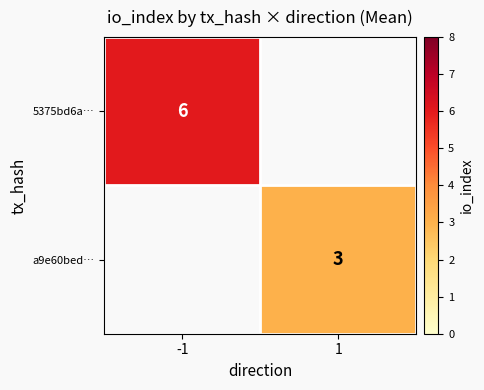

Which label corresponds to the largest value in the chart?

-1